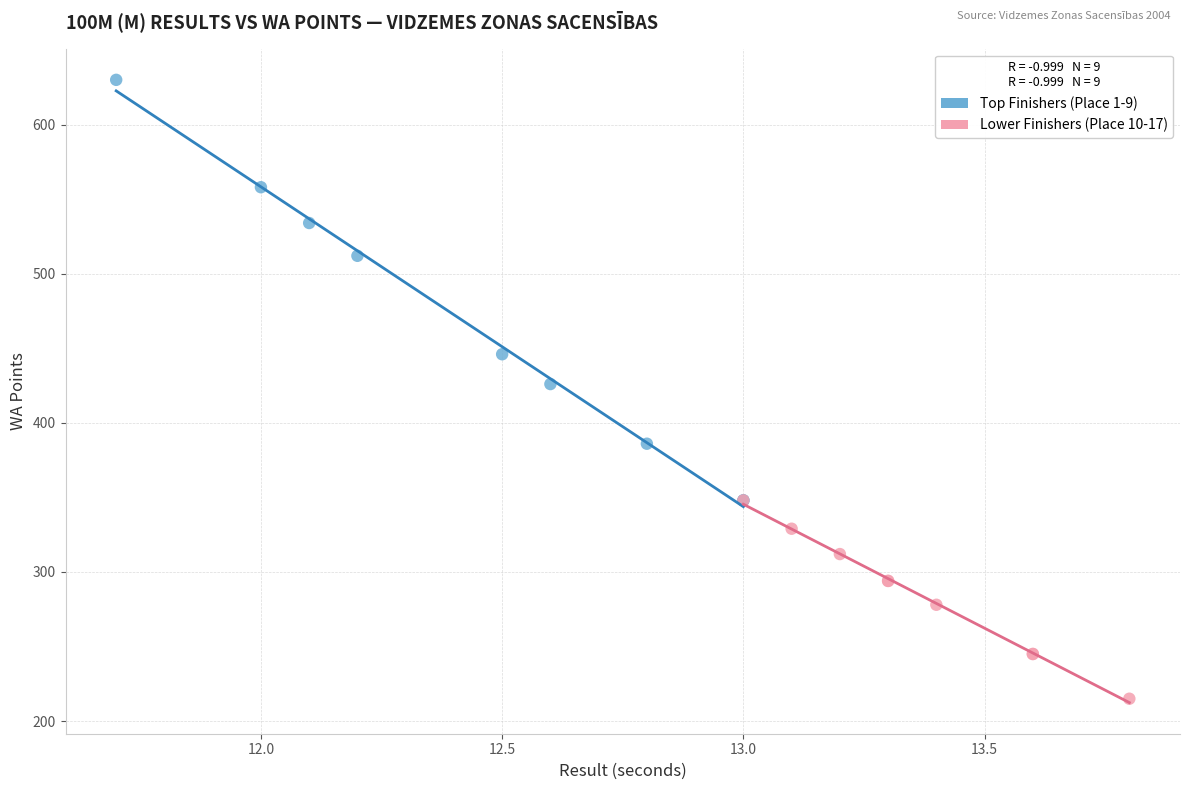

Which series contains the highest Y value?

Top Finishers (Place 1-9)